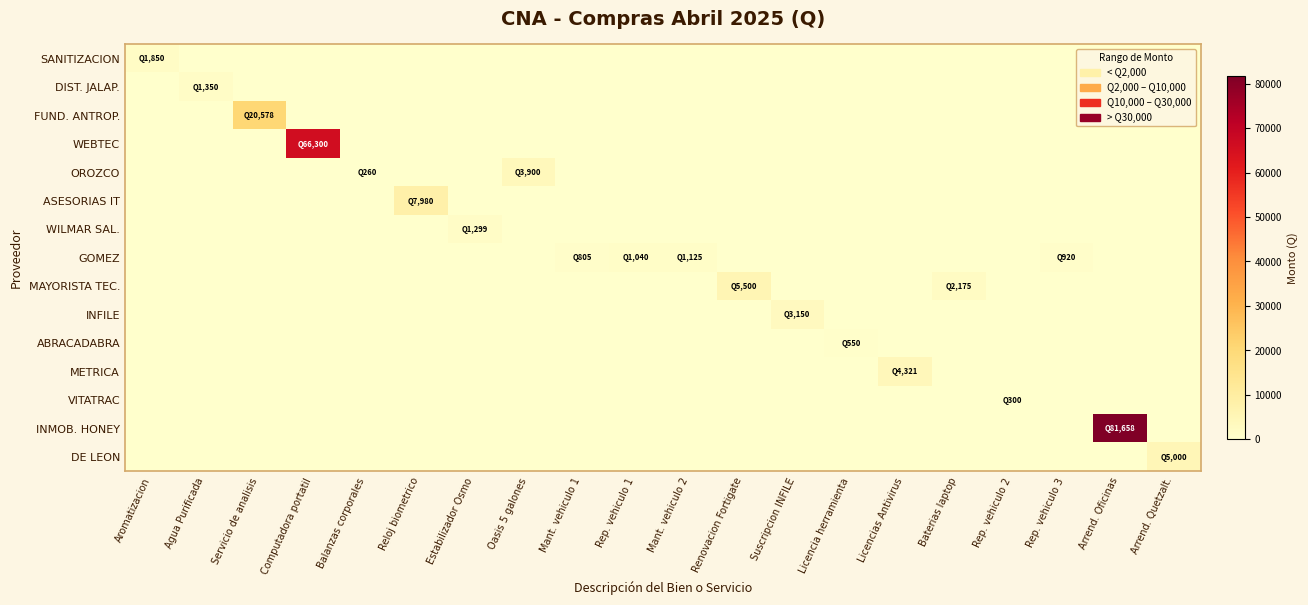

Reading left to right, transcribe all the data shown in this chart.

SANITIZACION: Aromatizacion=1850	Agua Purificada=0	Servicio de analisis=0	Computadora portatil=0	Balanzas corporales=0	Reloj biometrico=0	Estabilizador Osmo=0	Oasis 5 galones=0	Mant. vehiculo 1=0	Rep. vehiculo 1=0	Mant. vehiculo 2=0	Renovacion Fortigate=0	Suscripcion INFILE=0	Licencia herramienta=0	Licencias Antivirus=0	Baterias laptop=0	Rep. vehiculo 2=0	Rep. vehiculo 3=0	Arrend. Oficinas=0	Arrend. Quetzalt.=0
DIST. JALAP.: Aromatizacion=0	Agua Purificada=1350	Servicio de analisis=0	Computadora portatil=0	Balanzas corporales=0	Reloj biometrico=0	Estabilizador Osmo=0	Oasis 5 galones=0	Mant. vehiculo 1=0	Rep. vehiculo 1=0	Mant. vehiculo 2=0	Renovacion Fortigate=0	Suscripcion INFILE=0	Licencia herramienta=0	Licencias Antivirus=0	Baterias laptop=0	Rep. vehiculo 2=0	Rep. vehiculo 3=0	Arrend. Oficinas=0	Arrend. Quetzalt.=0
FUND. ANTROP.: Aromatizacion=0	Agua Purificada=0	Servicio de analisis=20578	Computadora portatil=0	Balanzas corporales=0	Reloj biometrico=0	Estabilizador Osmo=0	Oasis 5 galones=0	Mant. vehiculo 1=0	Rep. vehiculo 1=0	Mant. vehiculo 2=0	Renovacion Fortigate=0	Suscripcion INFILE=0	Licencia herramienta=0	Licencias Antivirus=0	Baterias laptop=0	Rep. vehiculo 2=0	Rep. vehiculo 3=0	Arrend. Oficinas=0	Arrend. Quetzalt.=0
WEBTEC: Aromatizacion=0	Agua Purificada=0	Servicio de analisis=0	Computadora portatil=66300	Balanzas corporales=0	Reloj biometrico=0	Estabilizador Osmo=0	Oasis 5 galones=0	Mant. vehiculo 1=0	Rep. vehiculo 1=0	Mant. vehiculo 2=0	Renovacion Fortigate=0	Suscripcion INFILE=0	Licencia herramienta=0	Licencias Antivirus=0	Baterias laptop=0	Rep. vehiculo 2=0	Rep. vehiculo 3=0	Arrend. Oficinas=0	Arrend. Quetzalt.=0
OROZCO: Aromatizacion=0	Agua Purificada=0	Servicio de analisis=0	Computadora portatil=0	Balanzas corporales=260	Reloj biometrico=0	Estabilizador Osmo=0	Oasis 5 galones=3900	Mant. vehiculo 1=0	Rep. vehiculo 1=0	Mant. vehiculo 2=0	Renovacion Fortigate=0	Suscripcion INFILE=0	Licencia herramienta=0	Licencias Antivirus=0	Baterias laptop=0	Rep. vehiculo 2=0	Rep. vehiculo 3=0	Arrend. Oficinas=0	Arrend. Quetzalt.=0
ASESORIAS IT: Aromatizacion=0	Agua Purificada=0	Servicio de analisis=0	Computadora portatil=0	Balanzas corporales=0	Reloj biometrico=7980	Estabilizador Osmo=0	Oasis 5 galones=0	Mant. vehiculo 1=0	Rep. vehiculo 1=0	Mant. vehiculo 2=0	Renovacion Fortigate=0	Suscripcion INFILE=0	Licencia herramienta=0	Licencias Antivirus=0	Baterias laptop=0	Rep. vehiculo 2=0	Rep. vehiculo 3=0	Arrend. Oficinas=0	Arrend. Quetzalt.=0
WILMAR SAL.: Aromatizacion=0	Agua Purificada=0	Servicio de analisis=0	Computadora portatil=0	Balanzas corporales=0	Reloj biometrico=0	Estabilizador Osmo=1299	Oasis 5 galones=0	Mant. vehiculo 1=0	Rep. vehiculo 1=0	Mant. vehiculo 2=0	Renovacion Fortigate=0	Suscripcion INFILE=0	Licencia herramienta=0	Licencias Antivirus=0	Baterias laptop=0	Rep. vehiculo 2=0	Rep. vehiculo 3=0	Arrend. Oficinas=0	Arrend. Quetzalt.=0
GOMEZ: Aromatizacion=0	Agua Purificada=0	Servicio de analisis=0	Computadora portatil=0	Balanzas corporales=0	Reloj biometrico=0	Estabilizador Osmo=0	Oasis 5 galones=0	Mant. vehiculo 1=805	Rep. vehiculo 1=1040	Mant. vehiculo 2=1125	Renovacion Fortigate=0	Suscripcion INFILE=0	Licencia herramienta=0	Licencias Antivirus=0	Baterias laptop=0	Rep. vehiculo 2=0	Rep. vehiculo 3=920	Arrend. Oficinas=0	Arrend. Quetzalt.=0
MAYORISTA TEC.: Aromatizacion=0	Agua Purificada=0	Servicio de analisis=0	Computadora portatil=0	Balanzas corporales=0	Reloj biometrico=0	Estabilizador Osmo=0	Oasis 5 galones=0	Mant. vehiculo 1=0	Rep. vehiculo 1=0	Mant. vehiculo 2=0	Renovacion Fortigate=5500	Suscripcion INFILE=0	Licencia herramienta=0	Licencias Antivirus=0	Baterias laptop=2175	Rep. vehiculo 2=0	Rep. vehiculo 3=0	Arrend. Oficinas=0	Arrend. Quetzalt.=0
INFILE: Aromatizacion=0	Agua Purificada=0	Servicio de analisis=0	Computadora portatil=0	Balanzas corporales=0	Reloj biometrico=0	Estabilizador Osmo=0	Oasis 5 galones=0	Mant. vehiculo 1=0	Rep. vehiculo 1=0	Mant. vehiculo 2=0	Renovacion Fortigate=0	Suscripcion INFILE=3150	Licencia herramienta=0	Licencias Antivirus=0	Baterias laptop=0	Rep. vehiculo 2=0	Rep. vehiculo 3=0	Arrend. Oficinas=0	Arrend. Quetzalt.=0
ABRACADABRA: Aromatizacion=0	Agua Purificada=0	Servicio de analisis=0	Computadora portatil=0	Balanzas corporales=0	Reloj biometrico=0	Estabilizador Osmo=0	Oasis 5 galones=0	Mant. vehiculo 1=0	Rep. vehiculo 1=0	Mant. vehiculo 2=0	Renovacion Fortigate=0	Suscripcion INFILE=0	Licencia herramienta=550	Licencias Antivirus=0	Baterias laptop=0	Rep. vehiculo 2=0	Rep. vehiculo 3=0	Arrend. Oficinas=0	Arrend. Quetzalt.=0
METRICA: Aromatizacion=0	Agua Purificada=0	Servicio de analisis=0	Computadora portatil=0	Balanzas corporales=0	Reloj biometrico=0	Estabilizador Osmo=0	Oasis 5 galones=0	Mant. vehiculo 1=0	Rep. vehiculo 1=0	Mant. vehiculo 2=0	Renovacion Fortigate=0	Suscripcion INFILE=0	Licencia herramienta=0	Licencias Antivirus=4321	Baterias laptop=0	Rep. vehiculo 2=0	Rep. vehiculo 3=0	Arrend. Oficinas=0	Arrend. Quetzalt.=0
VITATRAC: Aromatizacion=0	Agua Purificada=0	Servicio de analisis=0	Computadora portatil=0	Balanzas corporales=0	Reloj biometrico=0	Estabilizador Osmo=0	Oasis 5 galones=0	Mant. vehiculo 1=0	Rep. vehiculo 1=0	Mant. vehiculo 2=0	Renovacion Fortigate=0	Suscripcion INFILE=0	Licencia herramienta=0	Licencias Antivirus=0	Baterias laptop=0	Rep. vehiculo 2=300	Rep. vehiculo 3=0	Arrend. Oficinas=0	Arrend. Quetzalt.=0
INMOB. HONEY: Aromatizacion=0	Agua Purificada=0	Servicio de analisis=0	Computadora portatil=0	Balanzas corporales=0	Reloj biometrico=0	Estabilizador Osmo=0	Oasis 5 galones=0	Mant. vehiculo 1=0	Rep. vehiculo 1=0	Mant. vehiculo 2=0	Renovacion Fortigate=0	Suscripcion INFILE=0	Licencia herramienta=0	Licencias Antivirus=0	Baterias laptop=0	Rep. vehiculo 2=0	Rep. vehiculo 3=0	Arrend. Oficinas=81658	Arrend. Quetzalt.=0
DE LEON: Aromatizacion=0	Agua Purificada=0	Servicio de analisis=0	Computadora portatil=0	Balanzas corporales=0	Reloj biometrico=0	Estabilizador Osmo=0	Oasis 5 galones=0	Mant. vehiculo 1=0	Rep. vehiculo 1=0	Mant. vehiculo 2=0	Renovacion Fortigate=0	Suscripcion INFILE=0	Licencia herramienta=0	Licencias Antivirus=0	Baterias laptop=0	Rep. vehiculo 2=0	Rep. vehiculo 3=0	Arrend. Oficinas=0	Arrend. Quetzalt.=5000